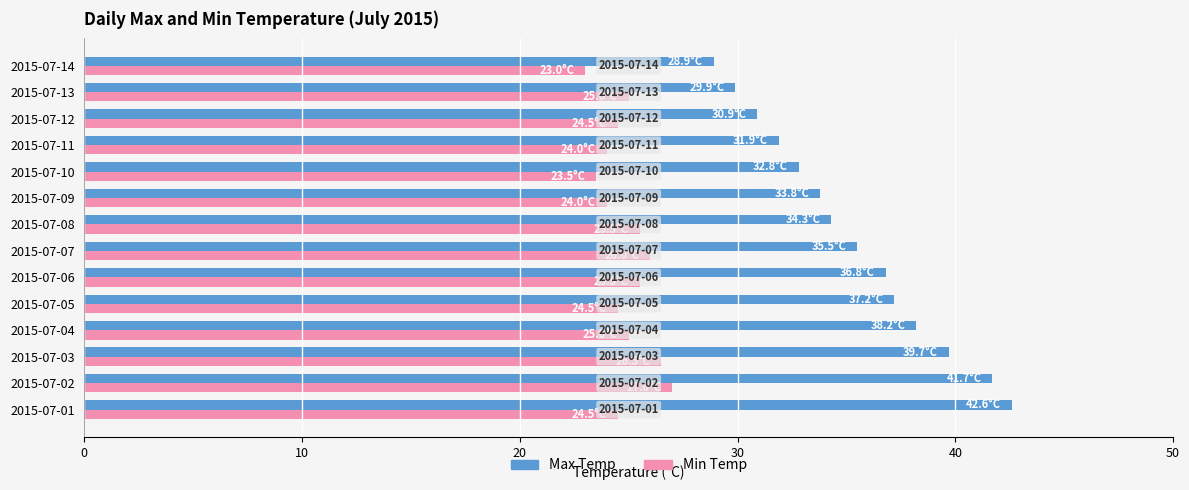

What is the approximate value of Max Temp at 2015-07-12?

30.9